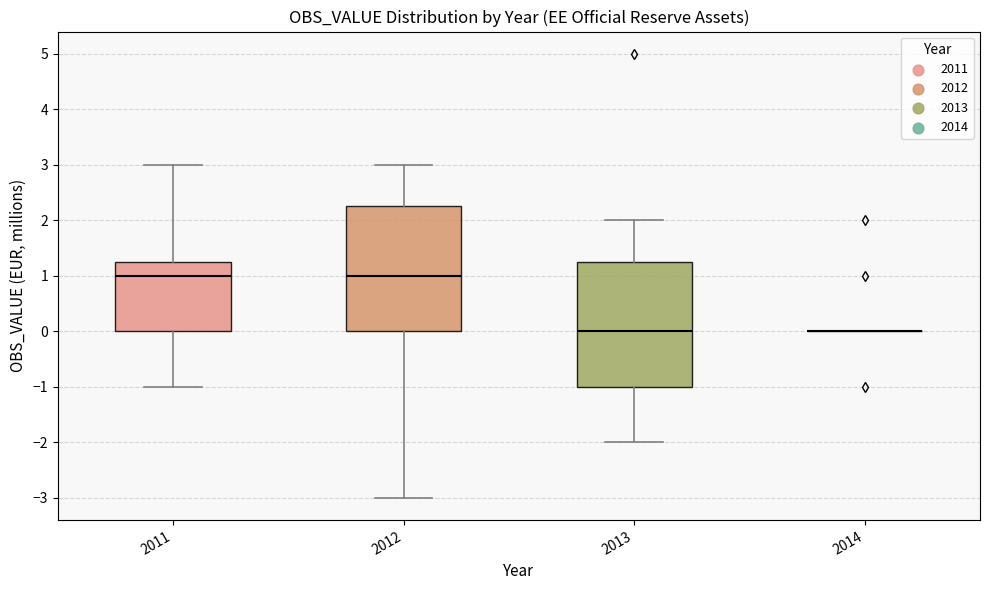

Where does the lower whisker of the box at x = 2013 end on the y-axis? The values are not printed on the chart, so give them approximately, as read against the axis.

-2.0